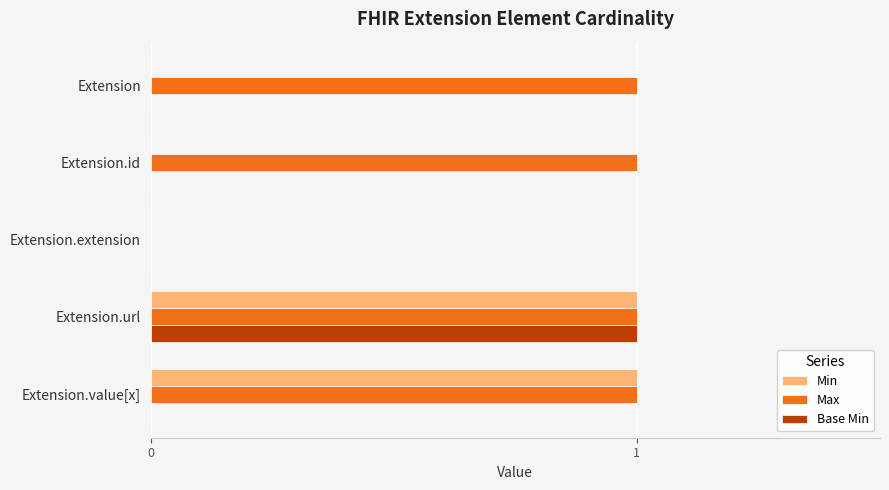

Between Extension.id and Extension.value[x], which series saw the biggest shift?

Min